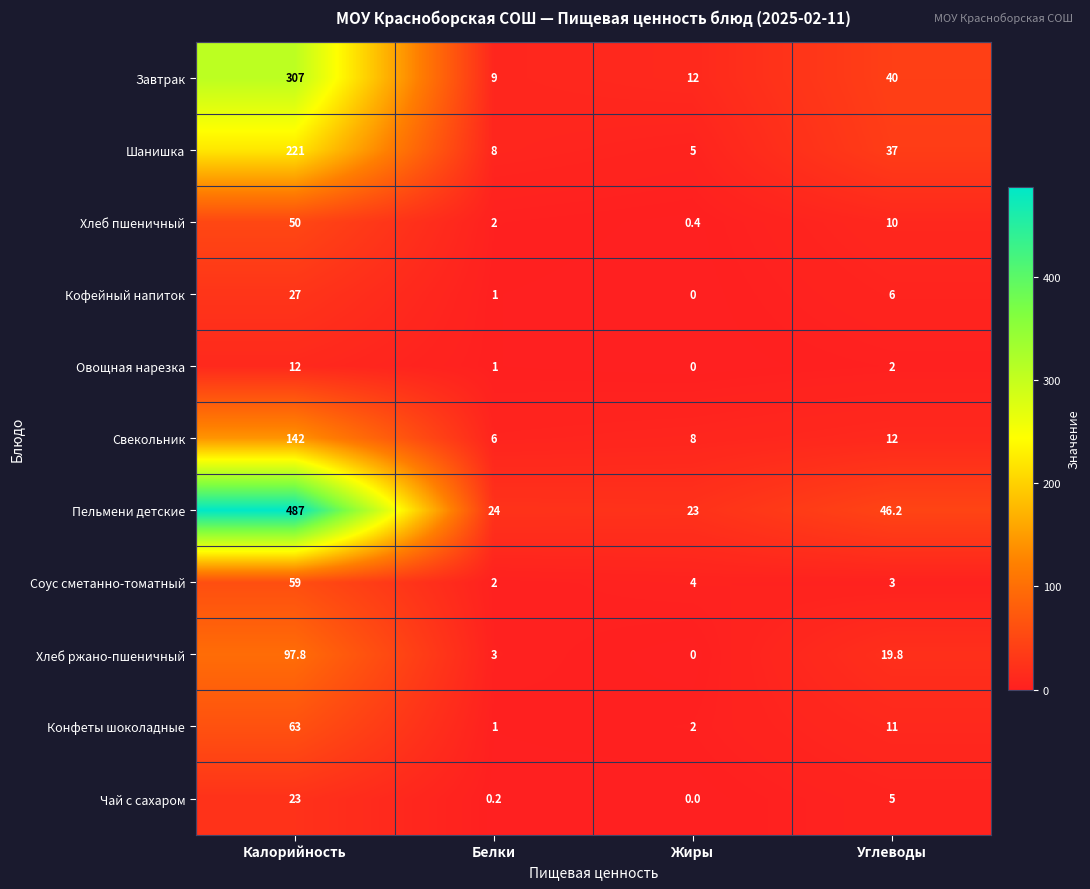

What is the average value of the Завтрак series?

92.0